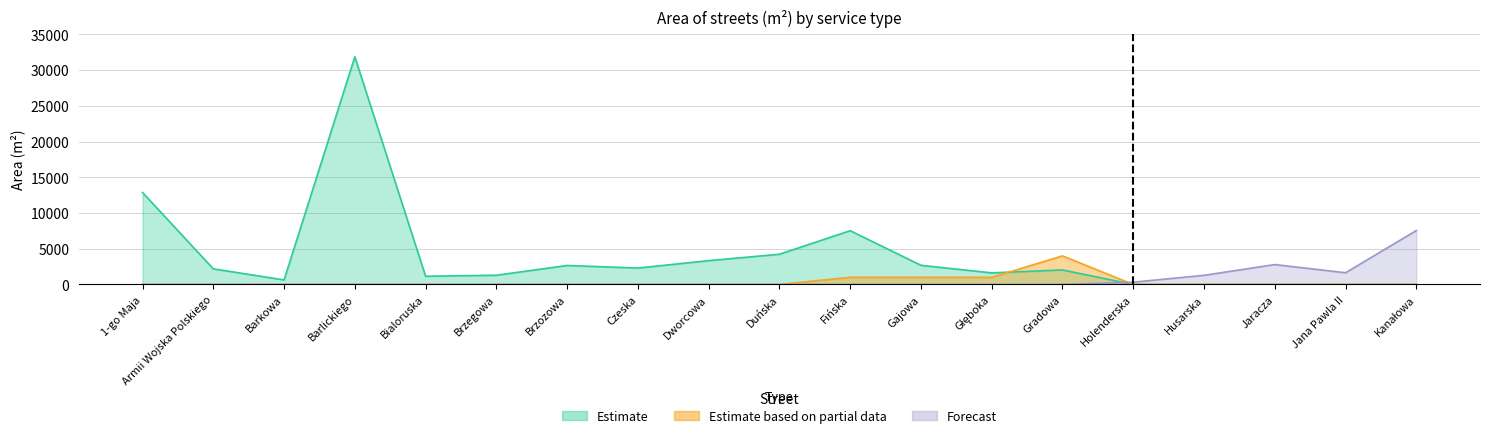

What is the difference between the highest and lowest values at Jaracza?

2784.0